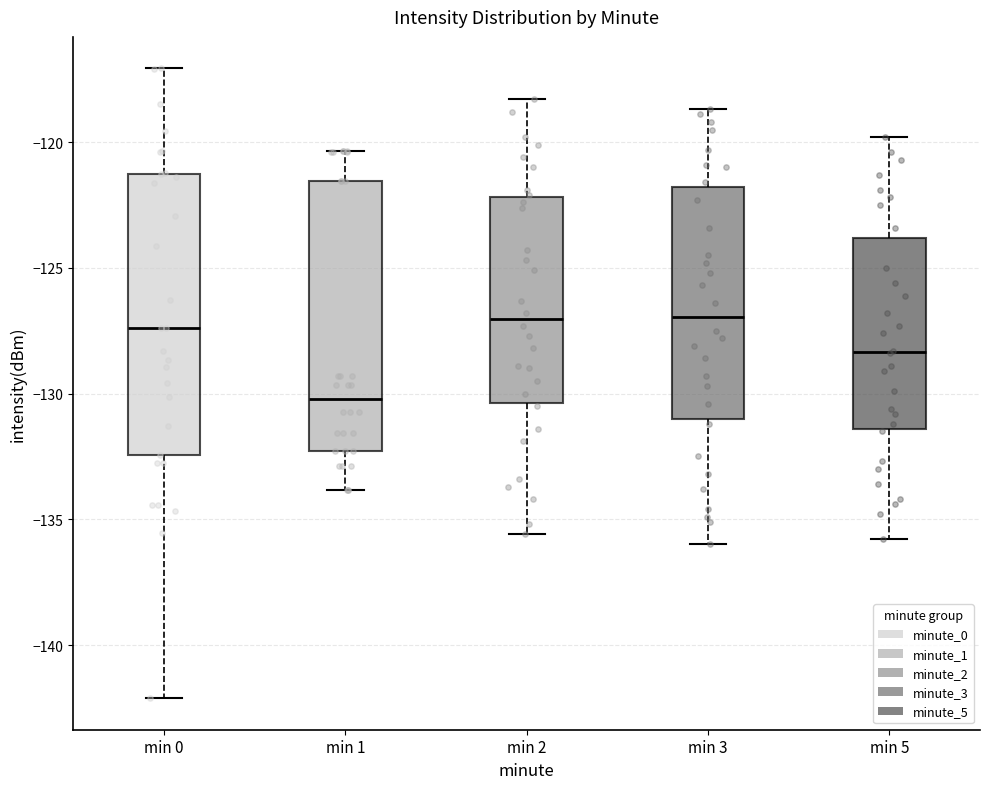

Reading left to right, transcribe this box plot: for each box, give where its median line is, the range the box spans, and where its two whiskers end, as read against the y-axis. The values are not printed on the chart, so give them approximately, as read against the axis.

min 0: median -127.5, box -132.5 to -121.0, whiskers -142.0 to -117.0
min 1: median -130.0, box -132.5 to -121.5, whiskers -134.0 to -120.5
min 2: median -127.0, box -130.5 to -122.0, whiskers -135.5 to -118.5
min 3: median -127.0, box -131.0 to -122.0, whiskers -136.0 to -118.5
min 5: median -128.5, box -131.5 to -124.0, whiskers -136.0 to -120.0